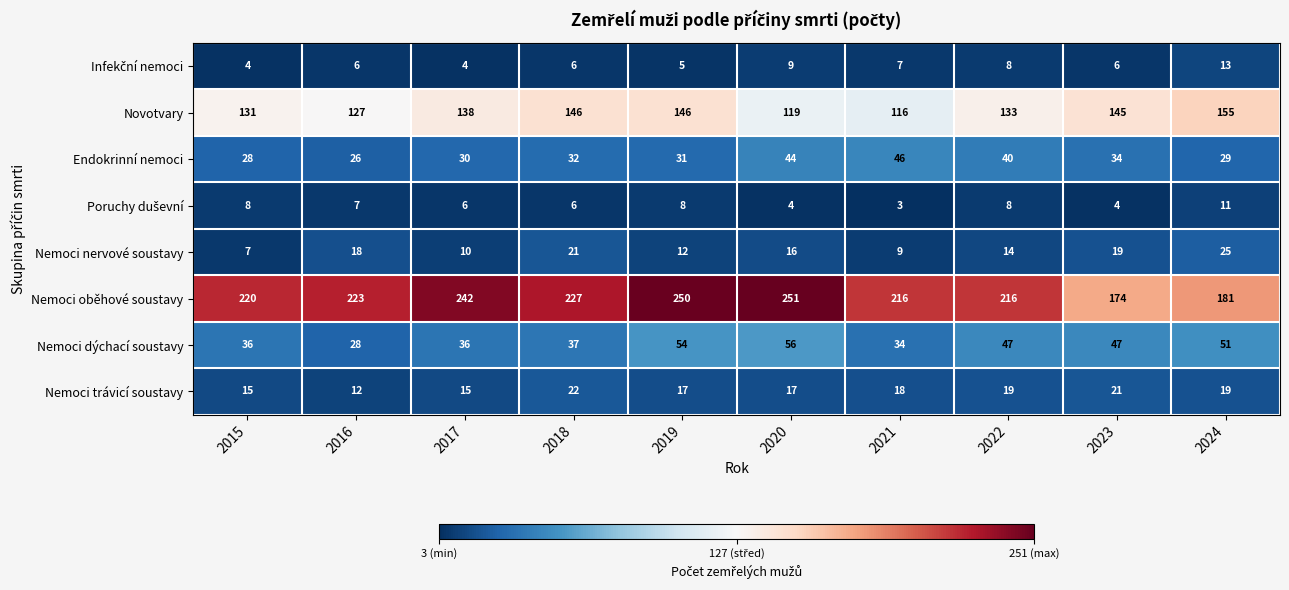

Which series has the widest spread of values?

Nemoci oběhové soustavy